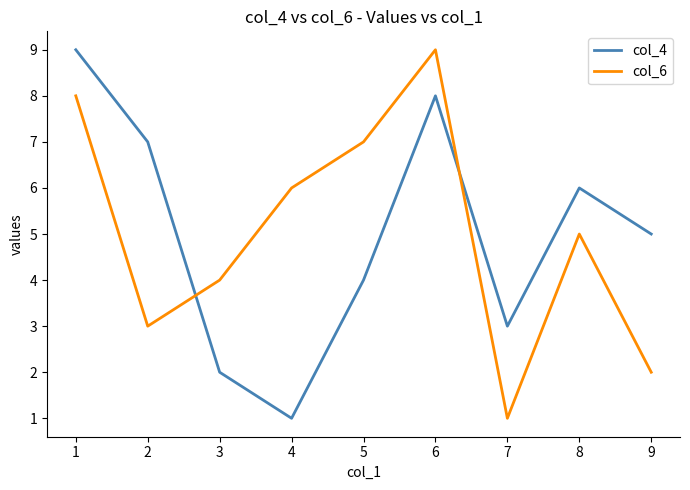

How many distinct data groups are displayed?

2